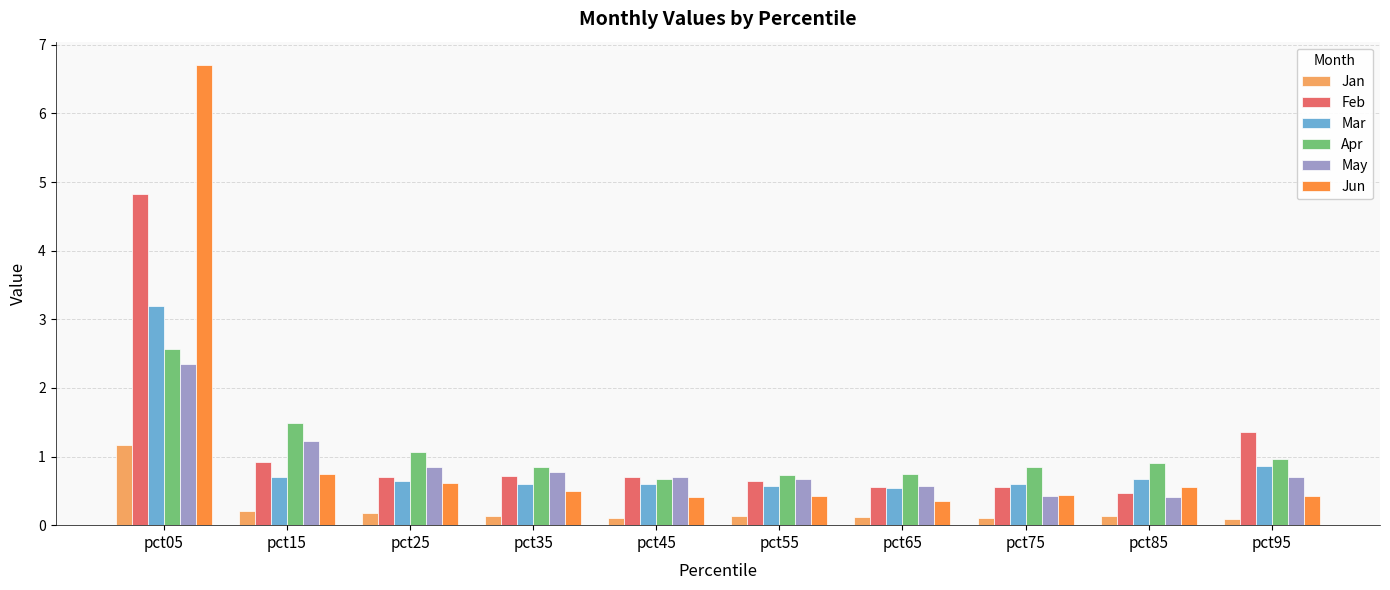

The Feb series shows 0.6 at pct65. True or false?

True